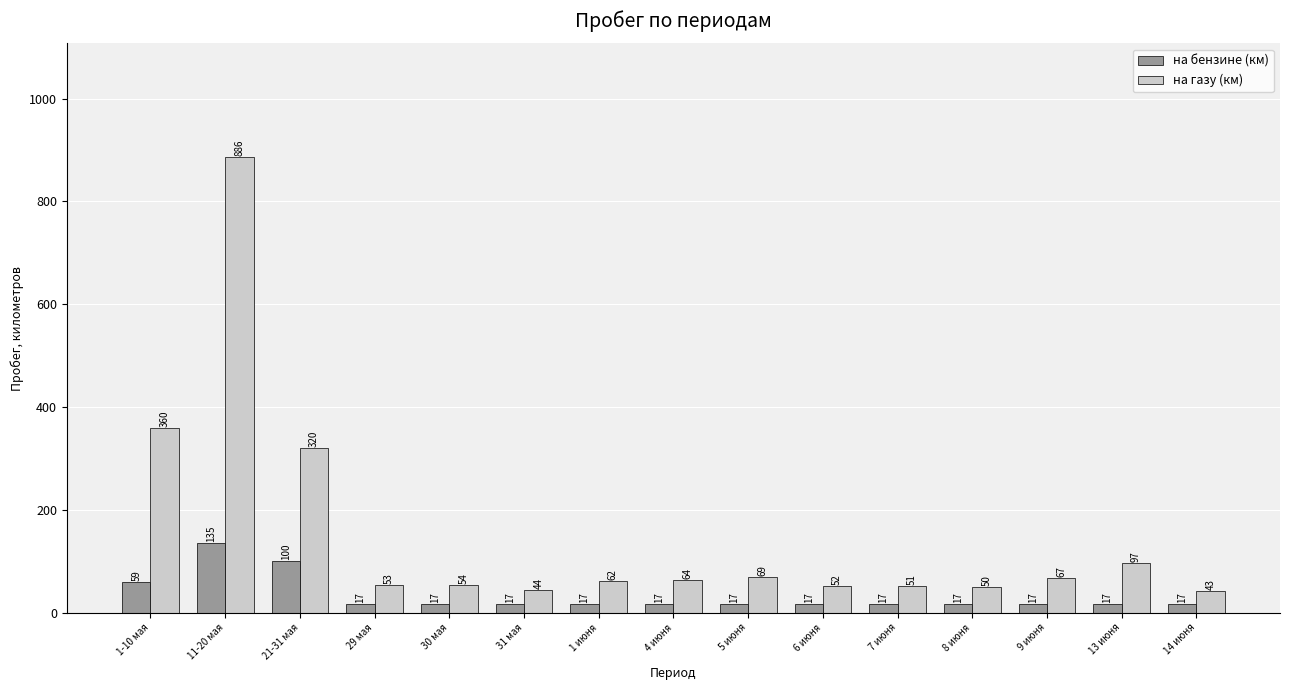

What is the spread (max minus min) of values at 30 мая?

37